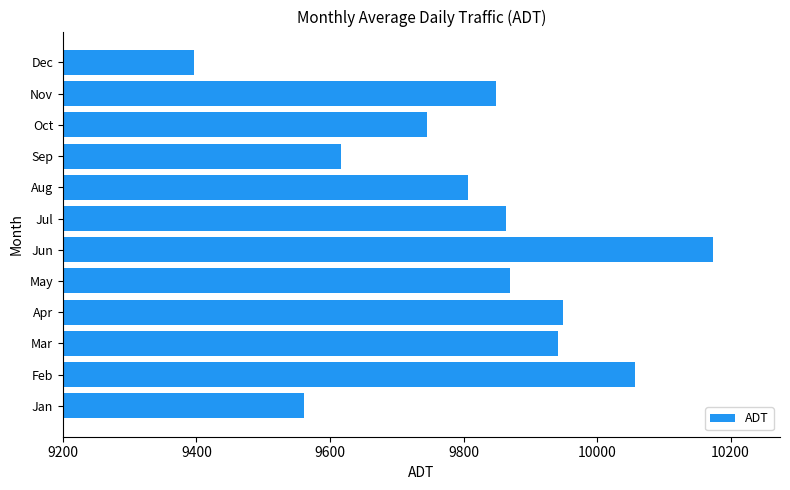

Which has a higher value, Mar or Sep?

Mar